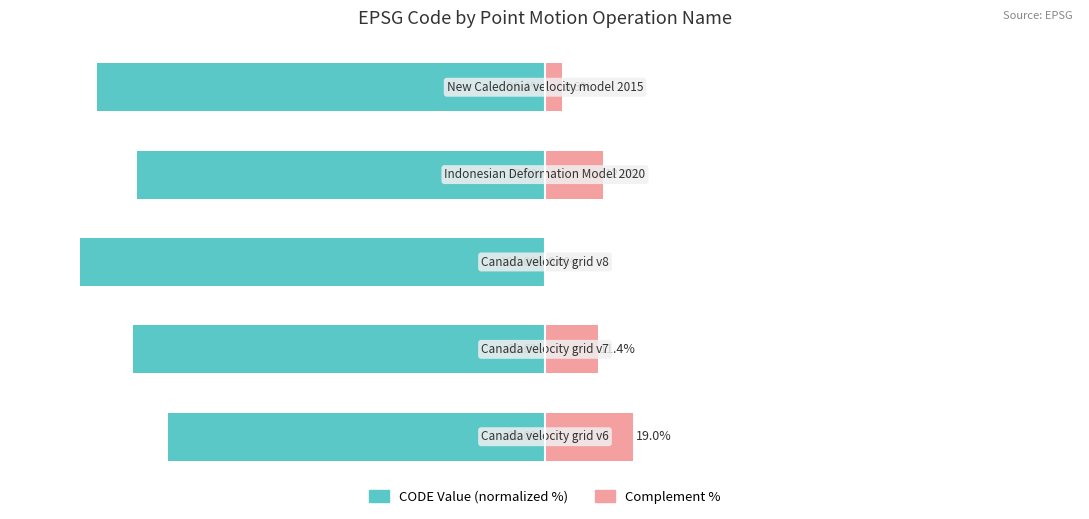

What is the minimum value shown in the chart?

-100.0